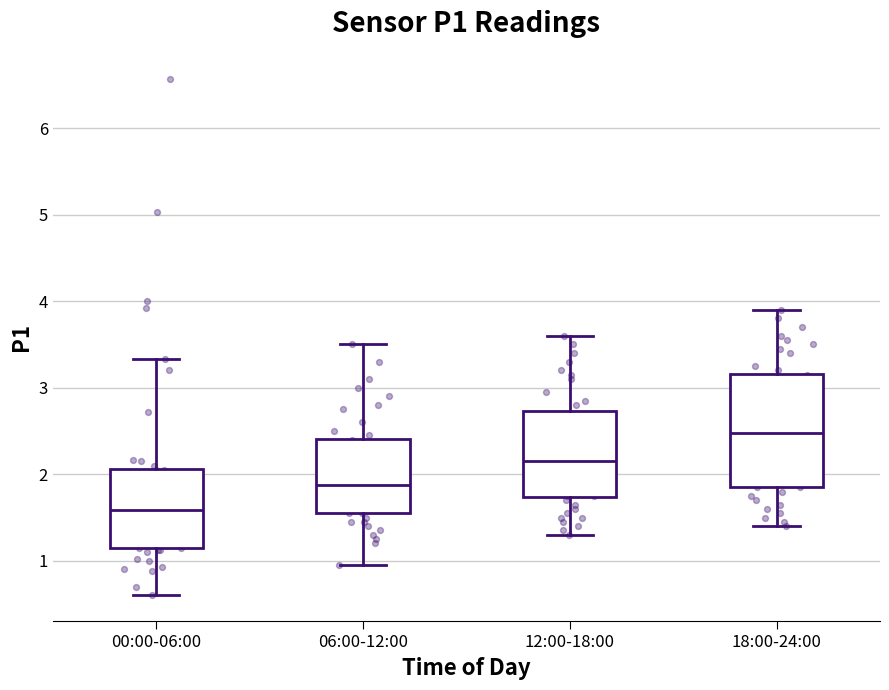

Which box has the lowest median line?

00:00-06:00